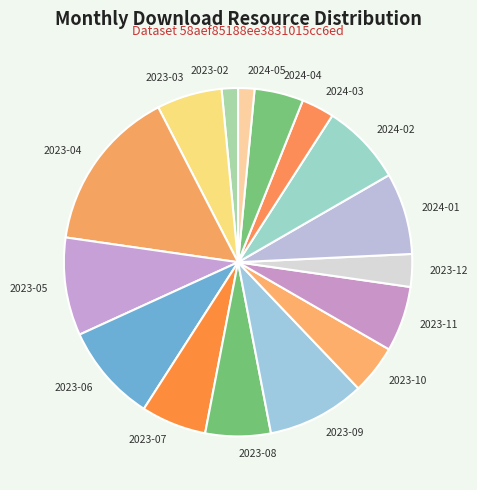

Does any single category account for the majority?

No